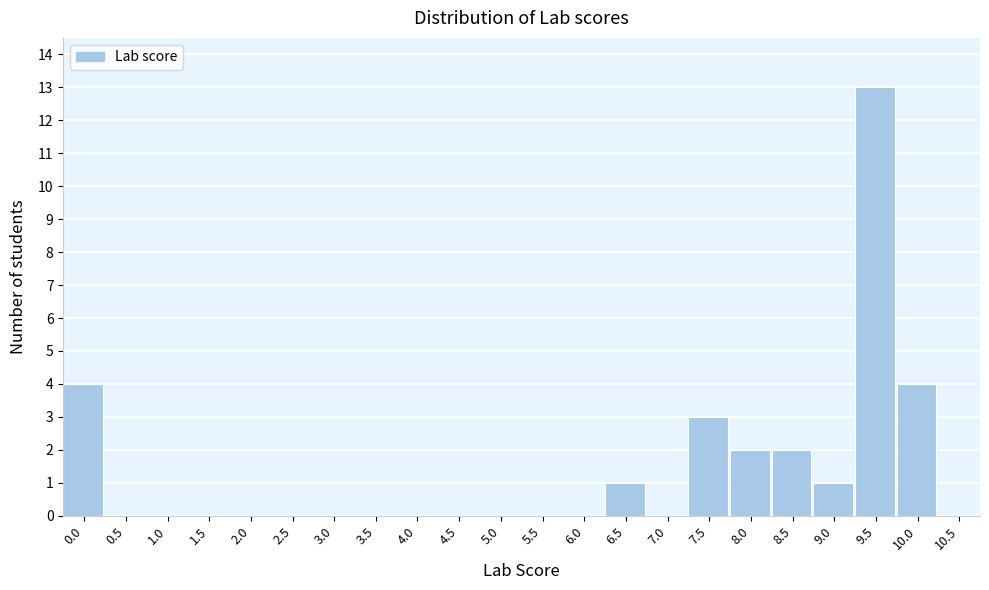

Reading right to left, transcribe all the data shown in this chart.

10.5=0	10.0=4	9.5=13	9.0=1	8.5=2	8.0=2	7.5=3	7.0=0	6.5=1	6.0=0	5.5=0	5.0=0	4.5=0	4.0=0	3.5=0	3.0=0	2.5=0	2.0=0	1.5=0	1.0=0	0.5=0	0.0=4